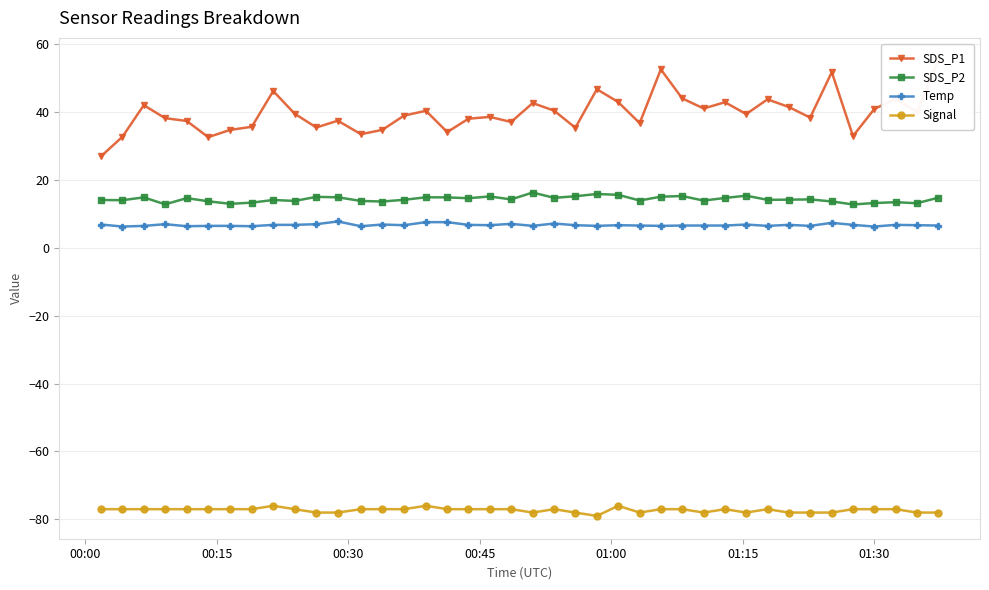

True or false: Signal and SDS_P2 cross at least once.

False